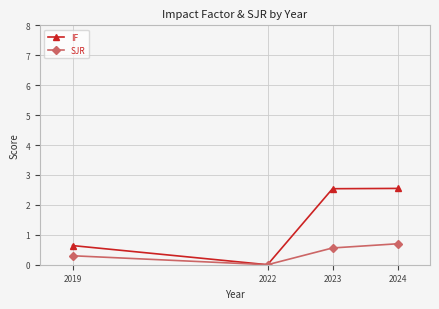

How many values in the IF series exceed 2?

2